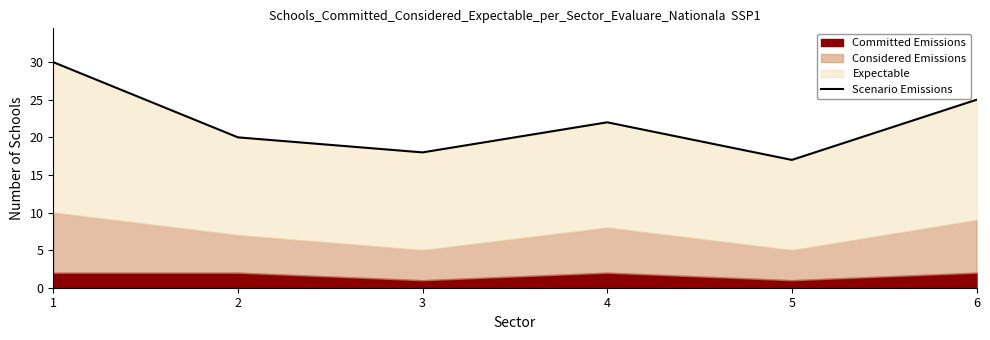

Reading left to right, list all the values displayed in this chart.

30	20	18	22	17	25